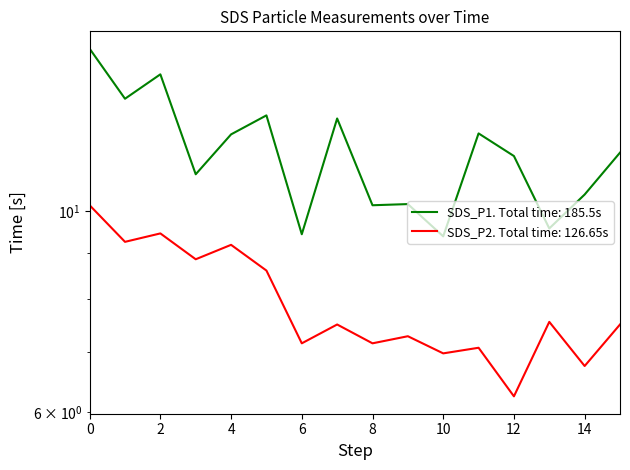

Does the chart have visible grid lines?

No